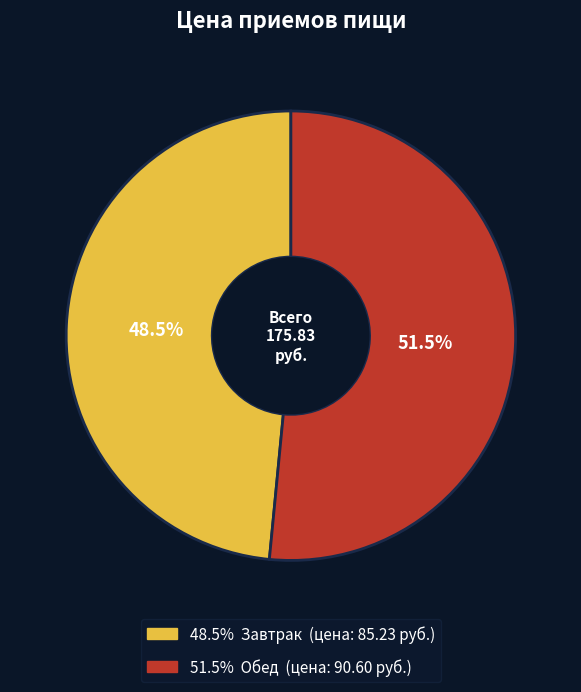

Is there a majority slice in this chart?

Yes